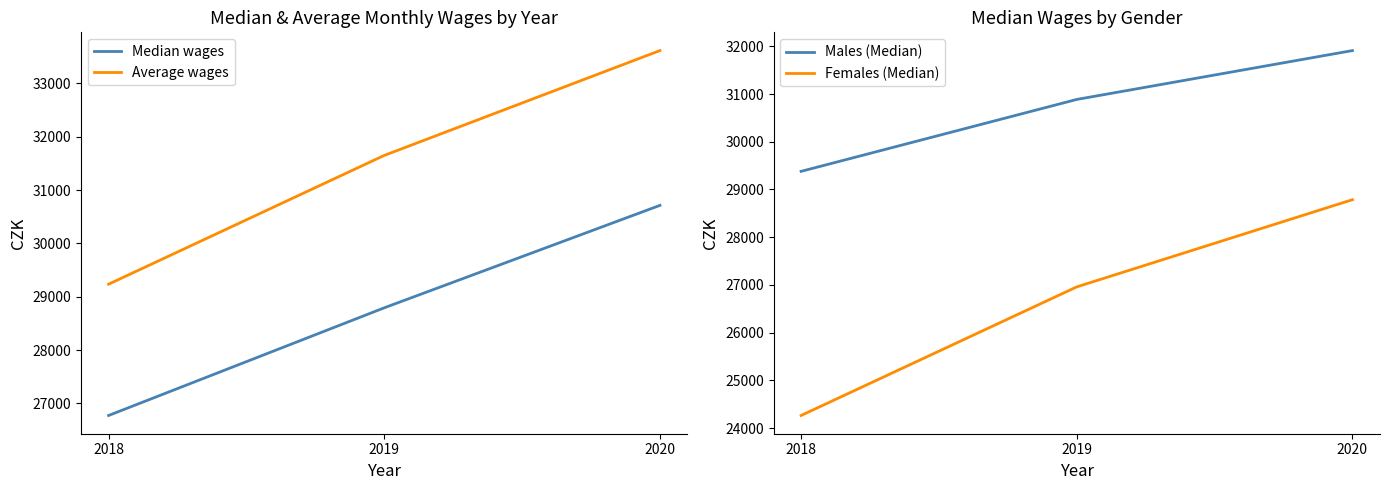

Which series has the largest total across all categories?

Average wages